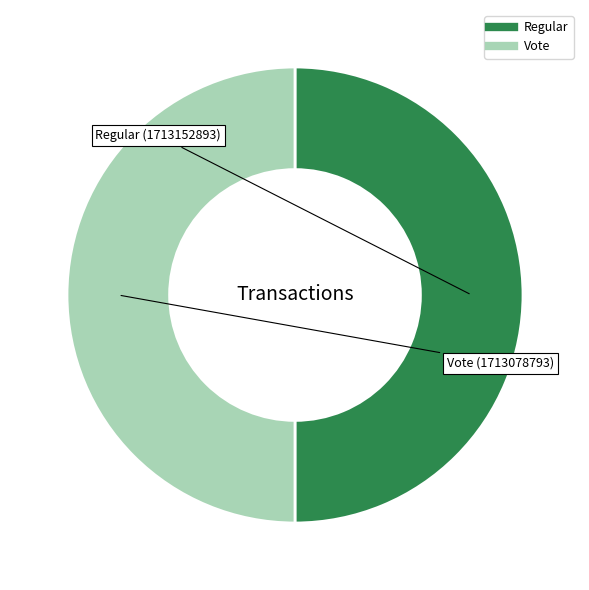

Is the sum of Regular and Vote greater than half?

Yes